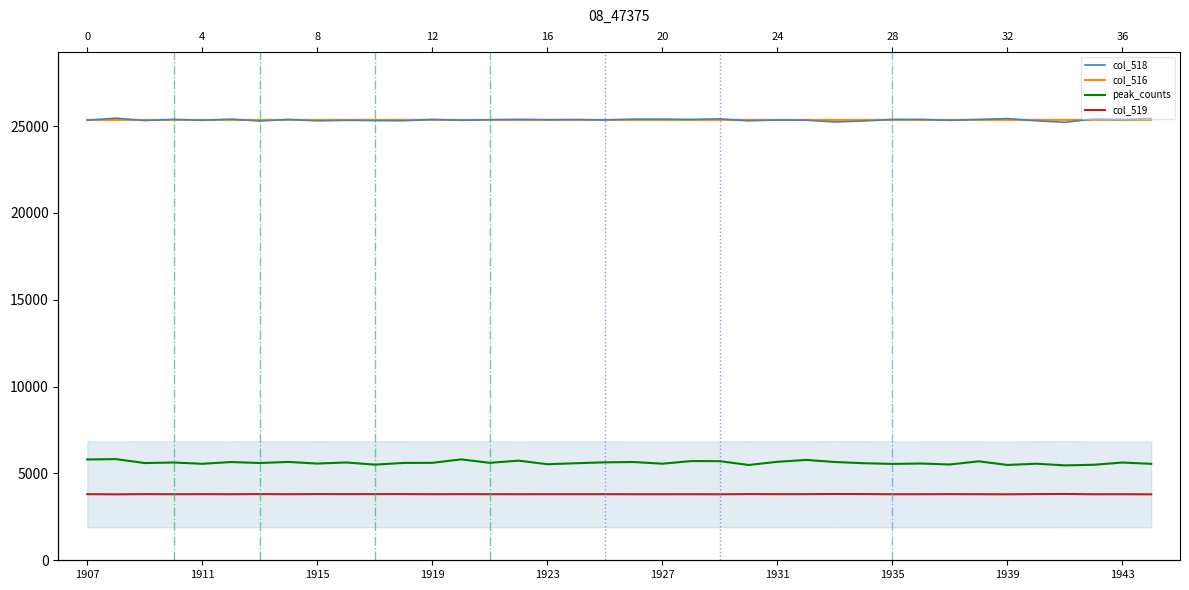

Which category has the highest value in the col_518 series?

1908